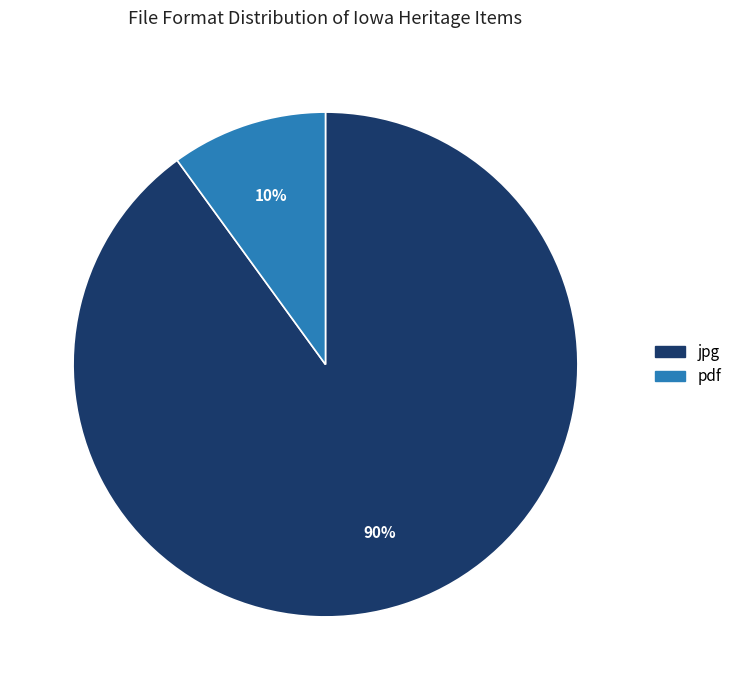

Is there any slice that represents more than half of the pie?

Yes